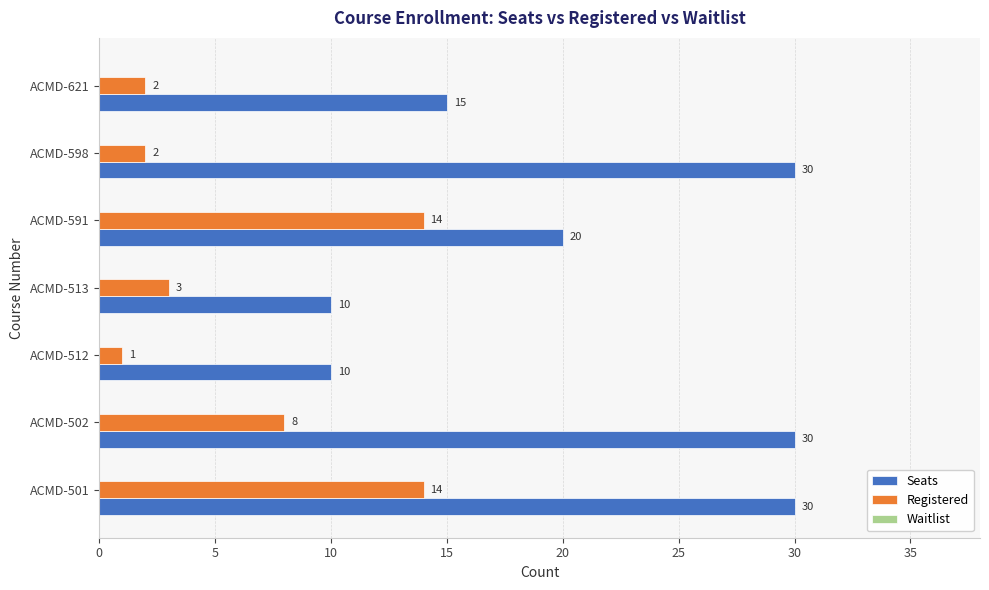

The Seats series shows 14 at ACMD-513. True or false?

False